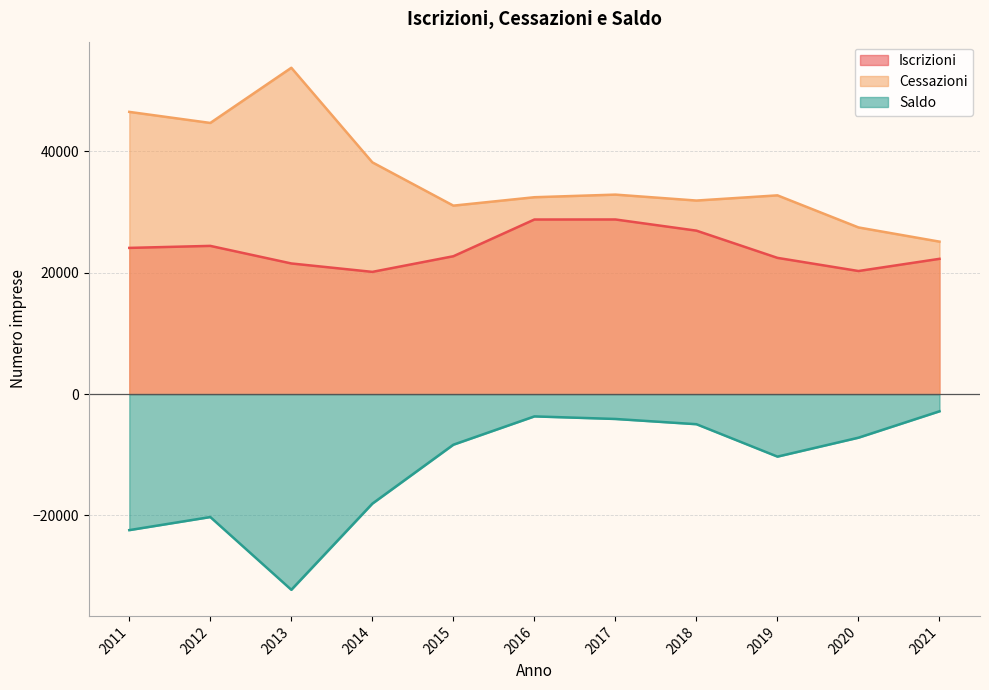

Rank the categories by Iscrizioni value from highest to lowest.

2017, 2016, 2018, 2012, 2011, 2015, 2019, 2021, 2013, 2020, 2014